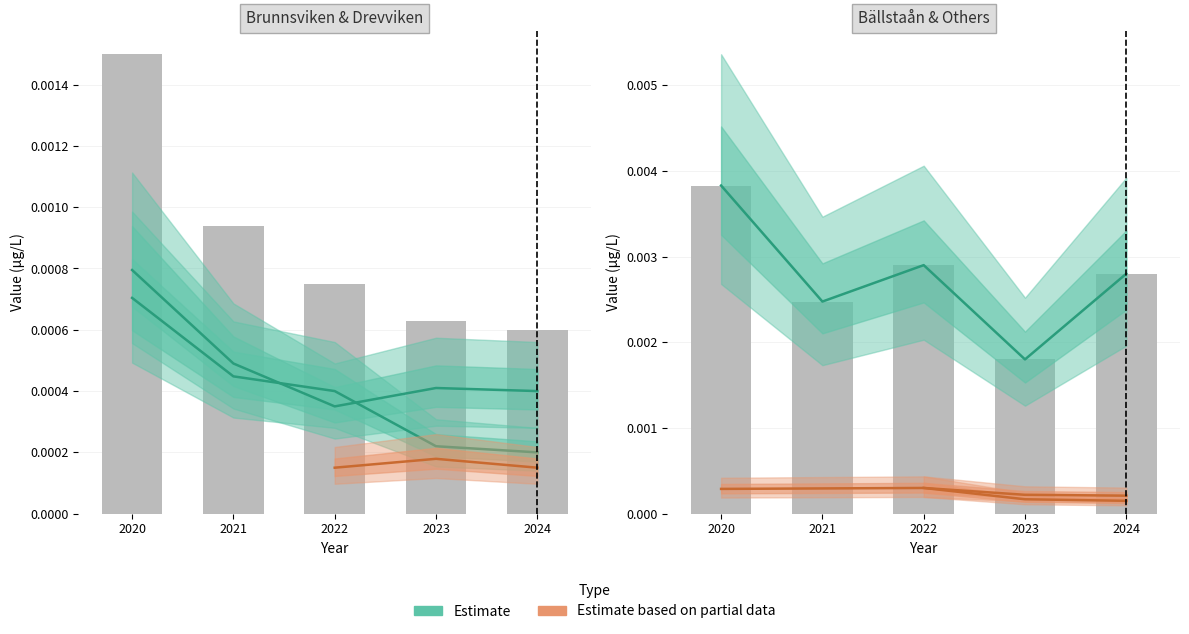

How many Bällstaån values are between 0 and 1?

5